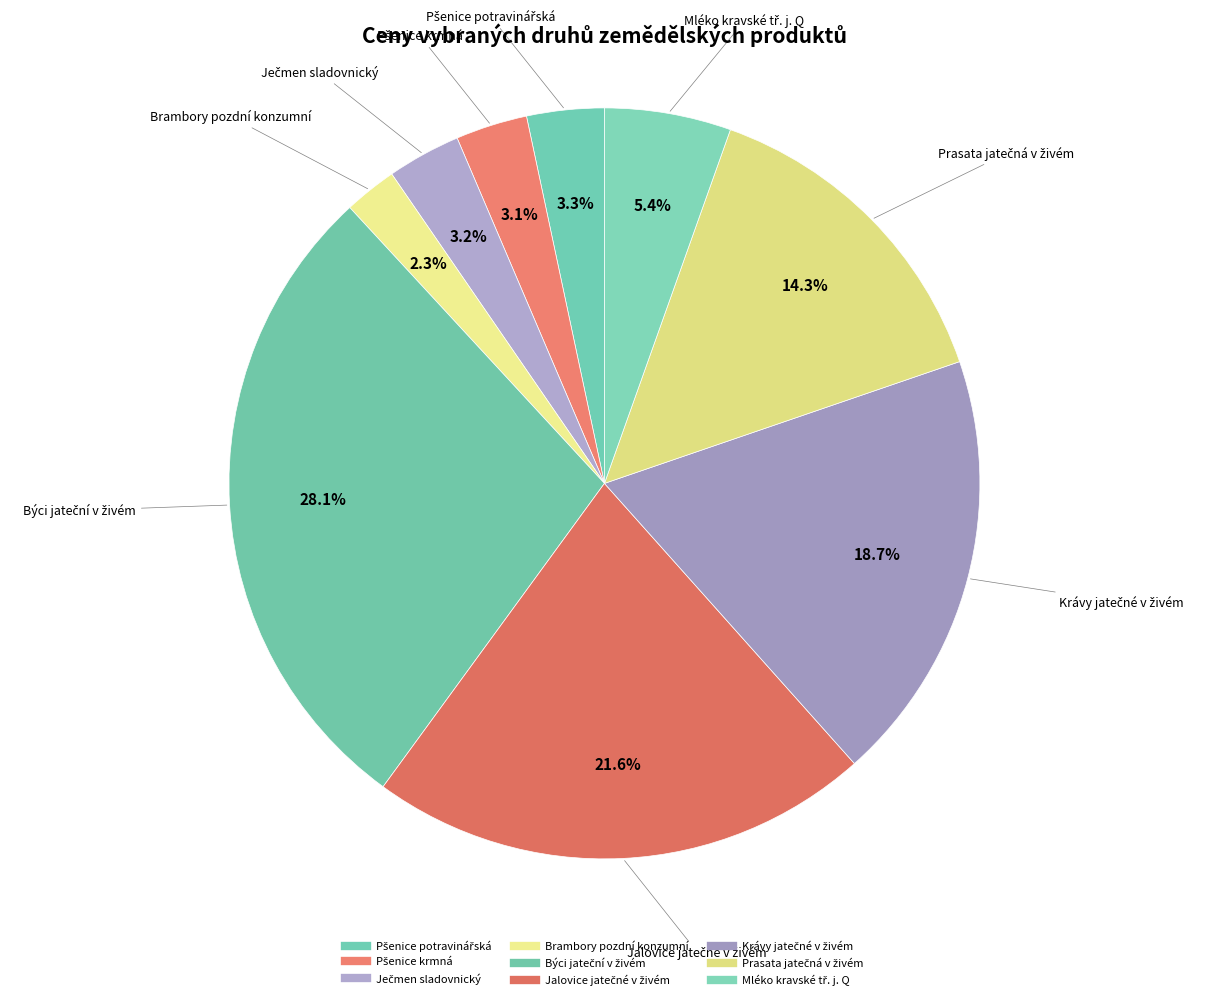

What is the smallest slice in the pie chart?

Brambory pozdní konzumní